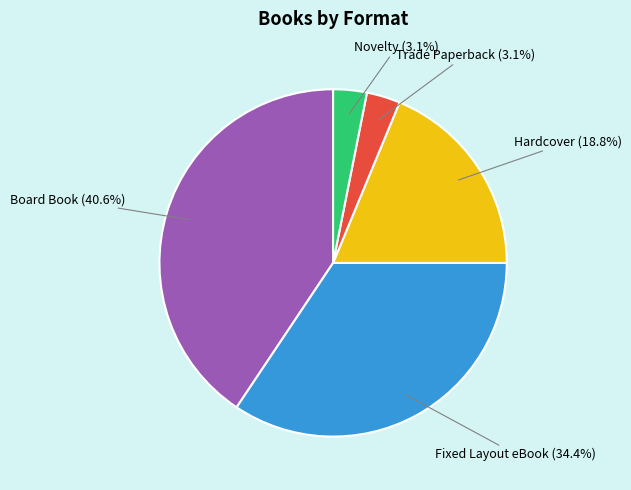

Is there any slice that represents more than half of the pie?

No